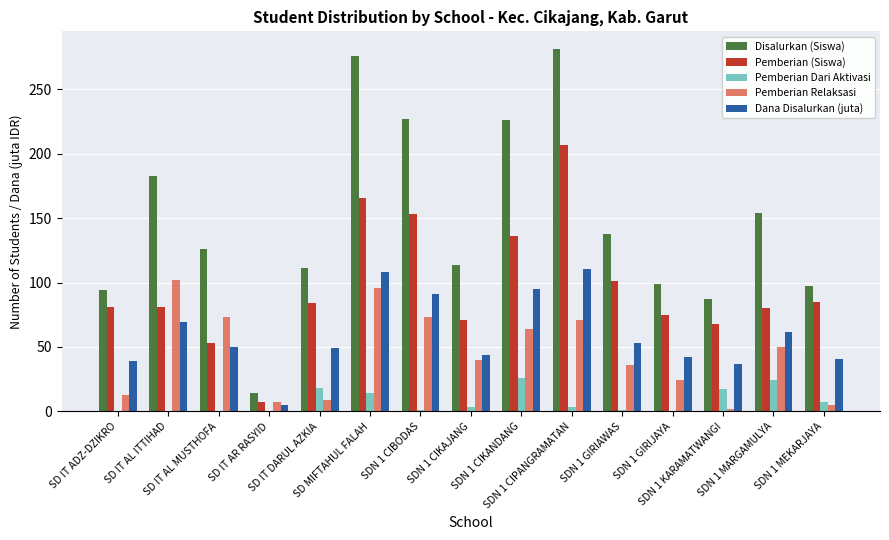

What is the highest value of the Pemberian Dari Aktivasi series?

26.0